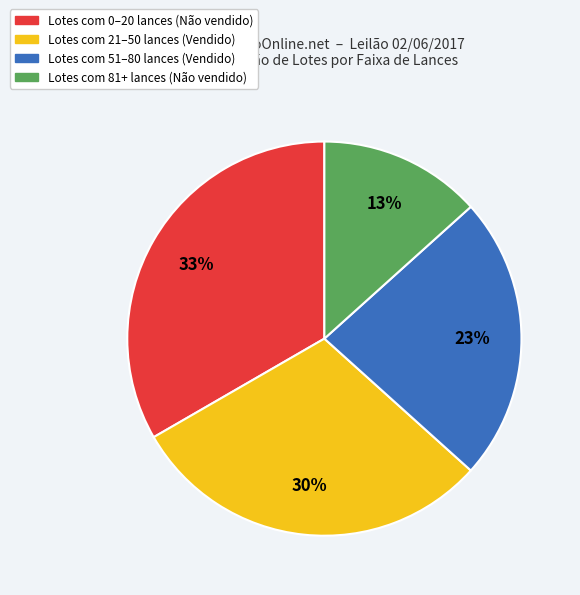

Is there any slice that represents more than half of the pie?

No